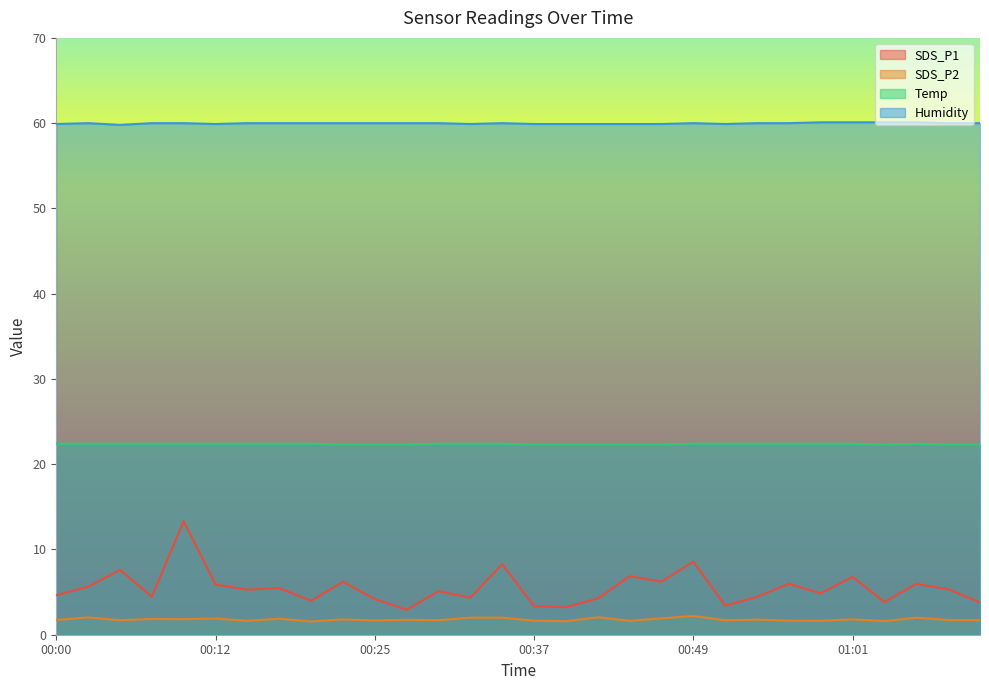

What is the difference between the maximum and minimum values in the Humidity series?

0.3